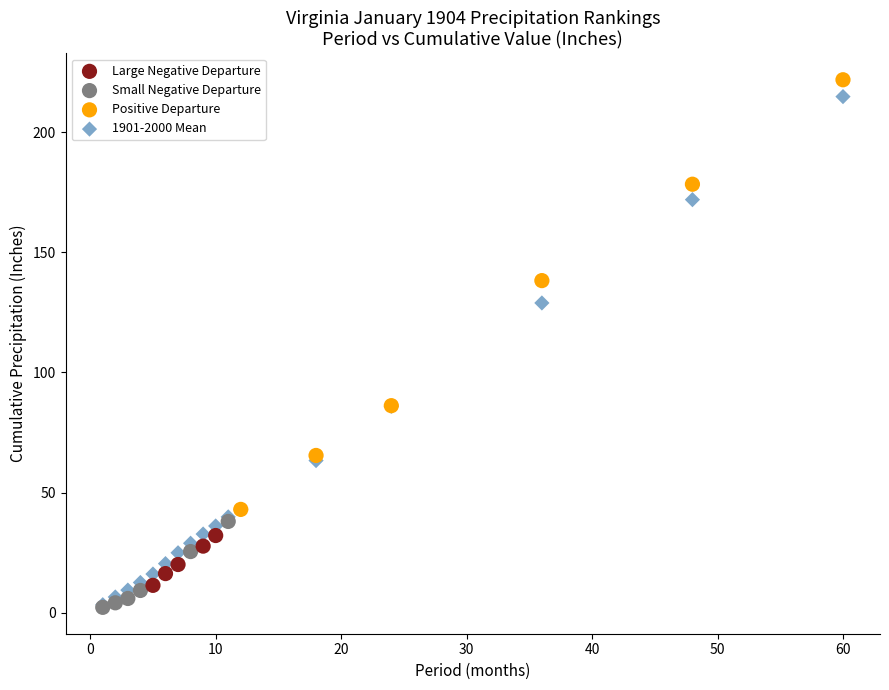

Which series has the widest spread of Y values?

1901-2000 Mean